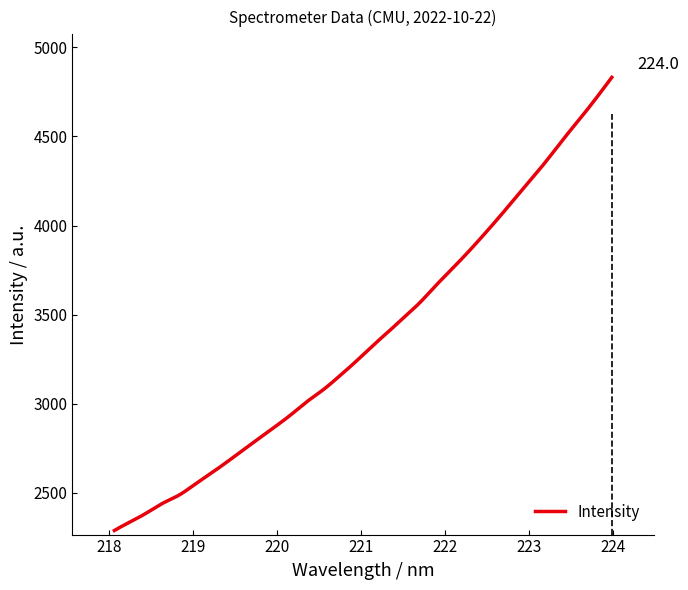

What is the minimum value shown in the chart?

2288.8